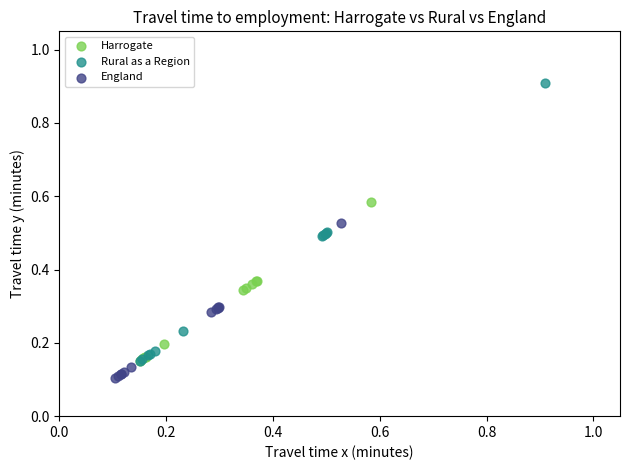

What are all the series names shown in the legend?

Harrogate, Rural as a Region, England